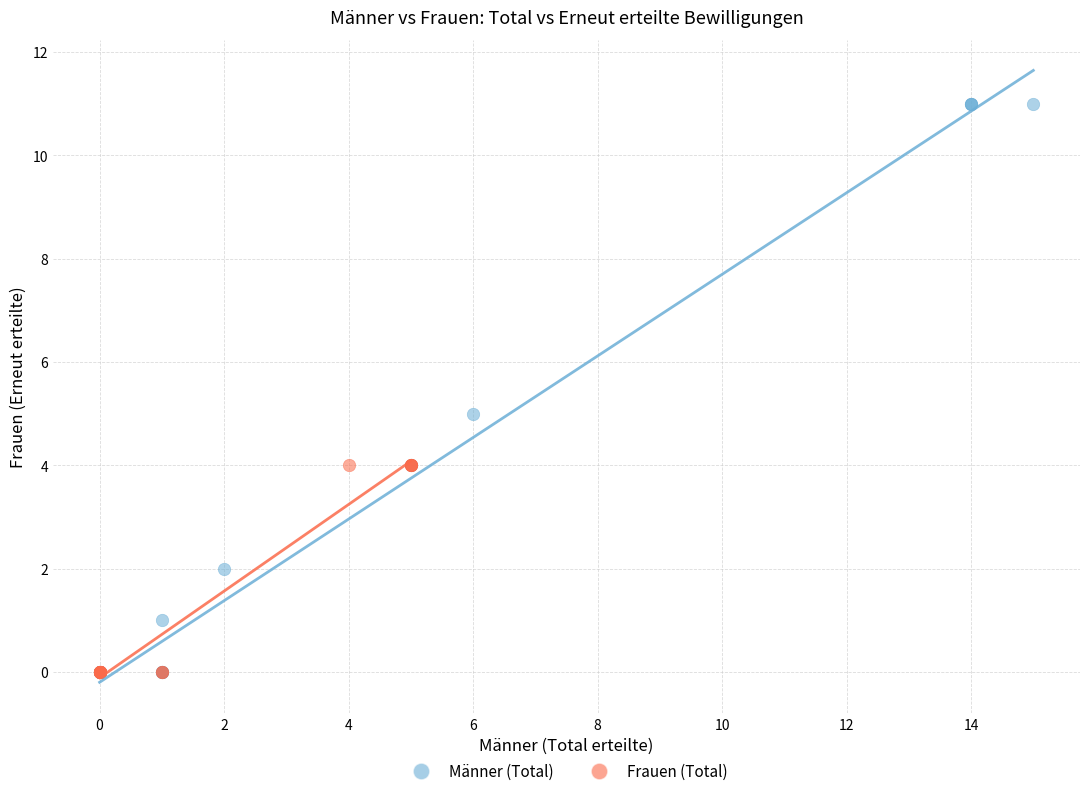

Which series reaches the maximum Y coordinate?

Männer (Total)